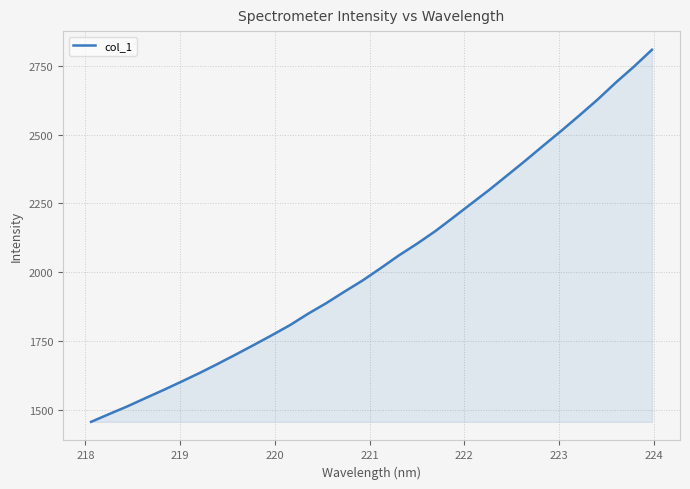

What is the maximum value shown in the chart?

2807.4